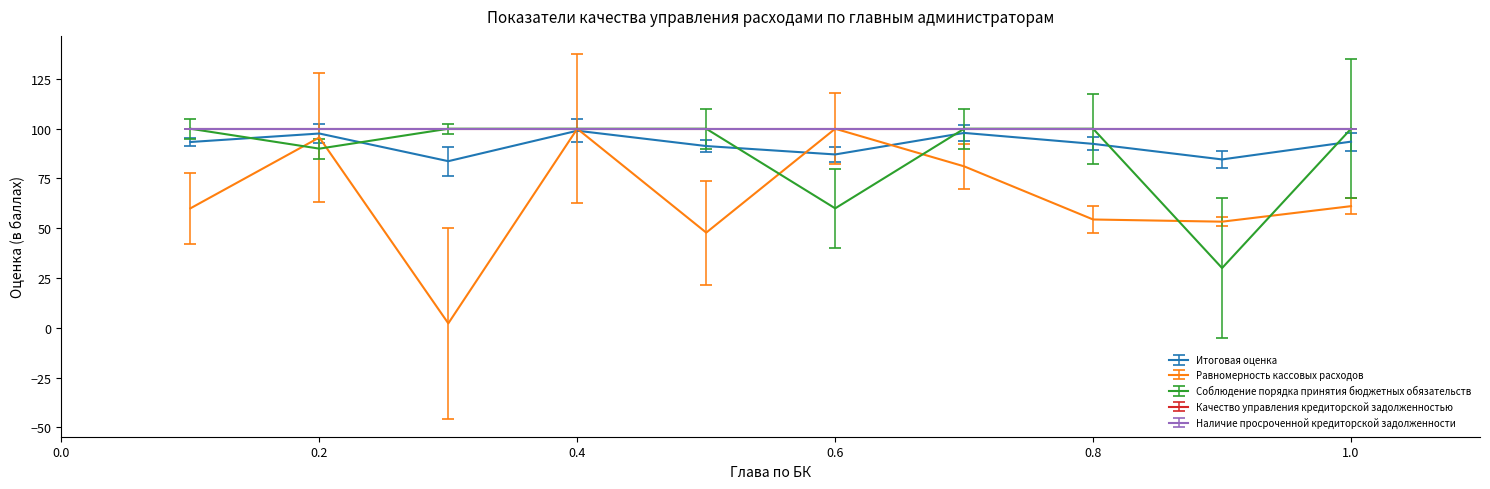

Does the chart have visible grid lines?

No